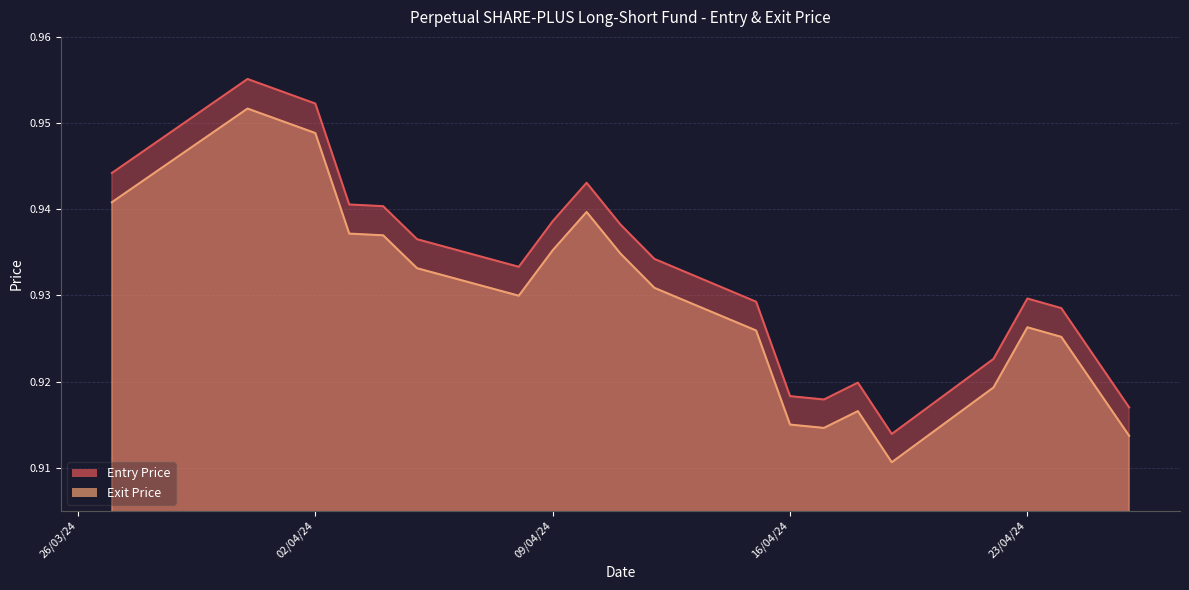

What is the average value of the Entry Price series?

0.9